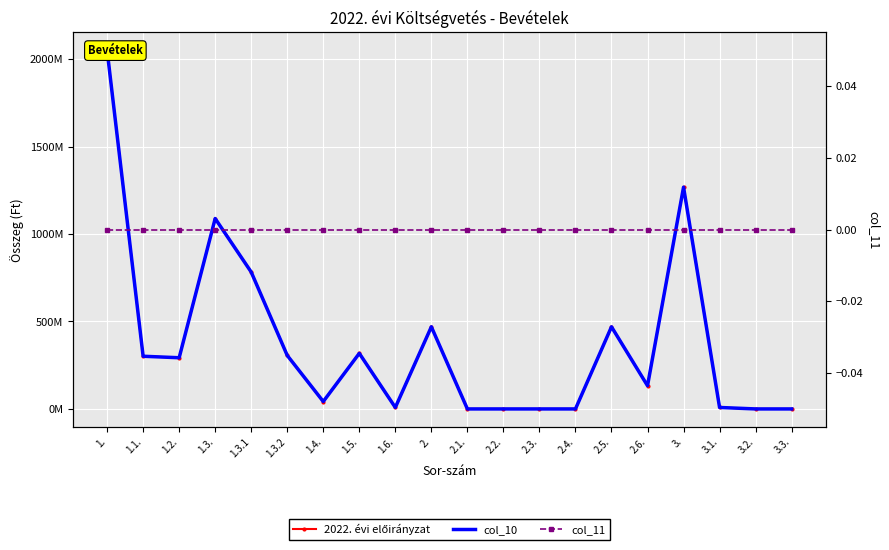

Which series changed the most between 1.2. and 3.3.?

2022. évi előirányzat